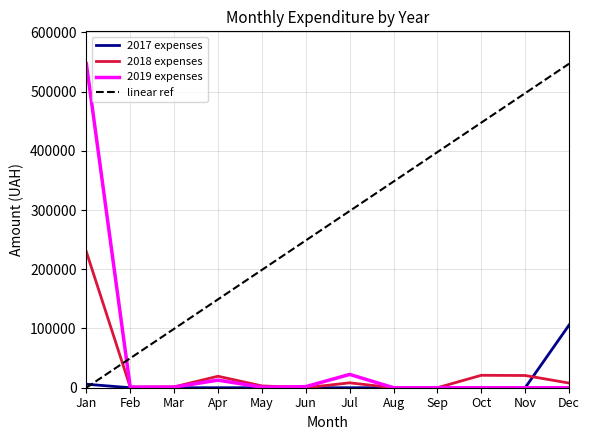

True or false: 2018 expenses has a value of 19390.7 at Apr.

True